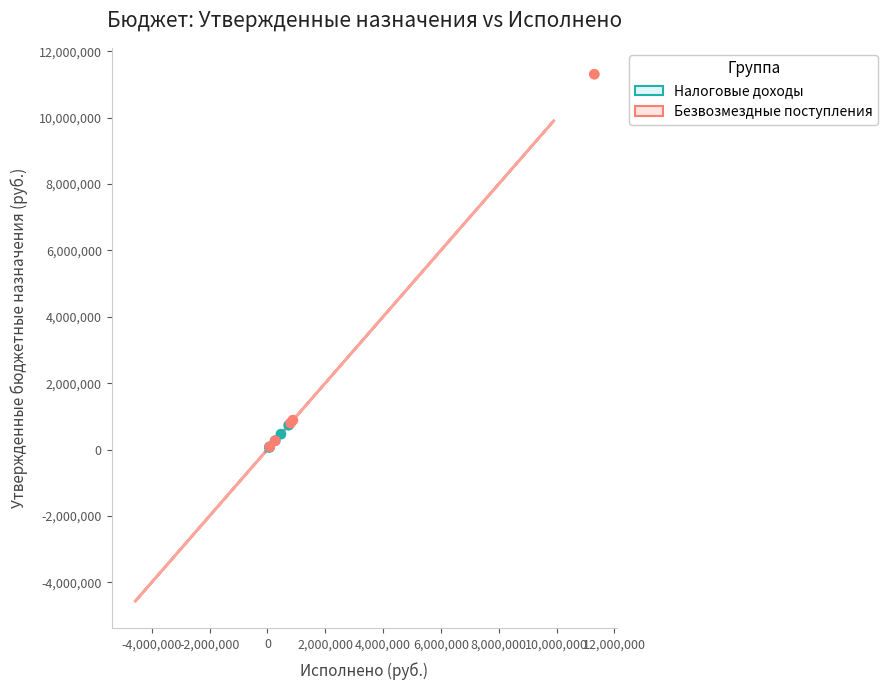

Which series reaches the maximum Y coordinate?

Безвозмездные поступления